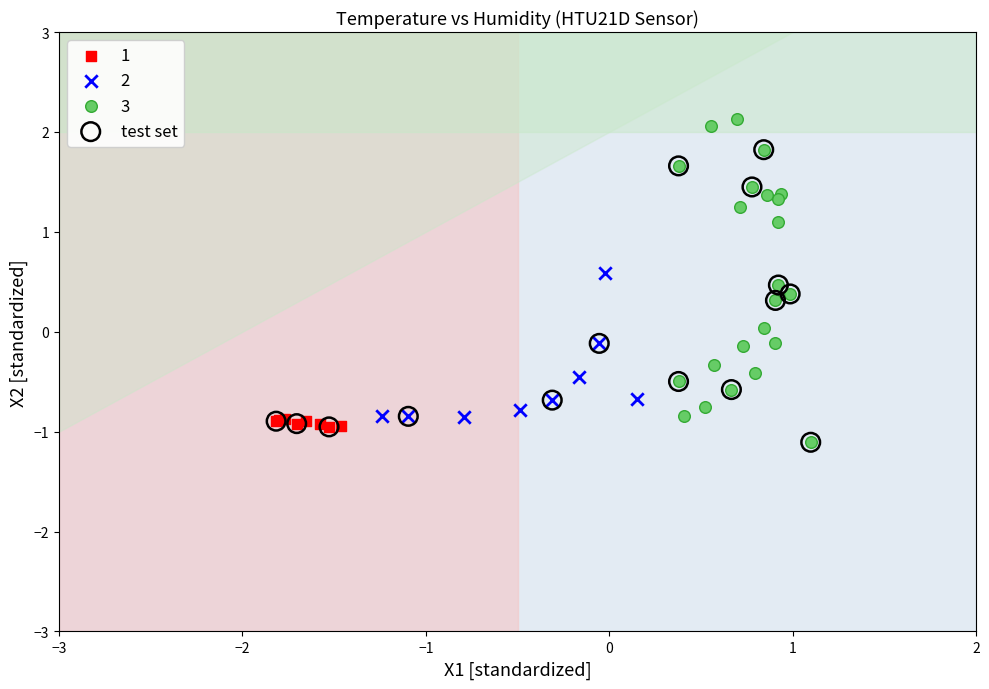

Which series reaches the maximum Y coordinate?

3